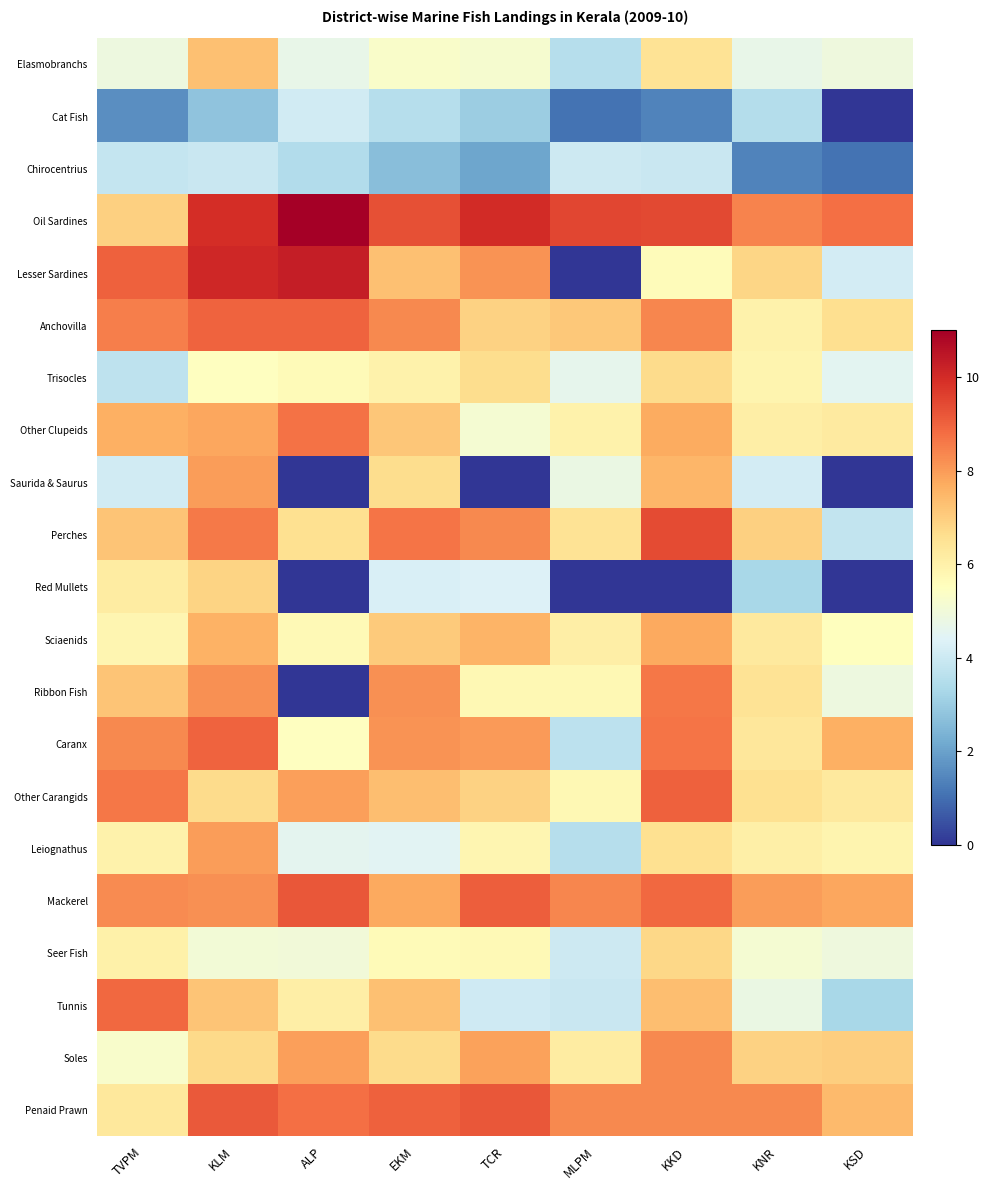

Reading right to left, list all the values displayed in this chart.

Elasmobranchs: KSD=4.9	KNR=4.7	KKD=6.5	MLPM=3.6	TCR=5.2	EKM=5.3	ALP=4.7	KLM=7.3	TVPM=4.9
Cat Fish: KSD=0.0	KNR=3.5	KKD=1.4	MLPM=1.1	TCR=3.0	EKM=3.6	ALP=4.1	KLM=2.8	TVPM=1.6
Chirocentrius: KSD=1.1	KNR=1.4	KKD=3.9	MLPM=4.0	TCR=2.1	EKM=2.6	ALP=3.5	KLM=3.9	TVPM=3.9
Oil Sardines: KSD=8.7	KNR=8.4	KKD=9.4	MLPM=9.5	TCR=10.0	EKM=9.3	ALP=11.0	KLM=10.0	TVPM=7.0
Lesser Sardines: KSD=4.1	KNR=6.8	KKD=5.6	MLPM=0.0	TCR=8.2	EKM=7.3	ALP=10.3	KLM=10.1	TVPM=9.0
Anchovilla: KSD=6.6	KNR=6.0	KKD=8.4	MLPM=7.1	TCR=6.9	EKM=8.3	ALP=9.0	KLM=9.0	TVPM=8.5
Trisocles: KSD=4.5	KNR=5.9	KKD=6.7	MLPM=4.6	TCR=6.7	EKM=6.0	ALP=5.7	KLM=5.5	TVPM=3.7
Other Clupeids: KSD=6.2	KNR=6.1	KKD=7.7	MLPM=6.0	TCR=5.1	EKM=7.2	ALP=8.7	KLM=7.8	TVPM=7.6
Saurida & Saurus: KSD=0.0	KNR=4.2	KKD=7.5	MLPM=4.8	TCR=0.0	EKM=6.7	ALP=0.0	KLM=8.0	TVPM=4.1
Perches: KSD=3.8	KNR=7.0	KKD=9.4	MLPM=6.5	TCR=8.3	EKM=8.7	ALP=6.5	KLM=8.6	TVPM=7.2
Red Mullets: KSD=0.0	KNR=3.3	KKD=0.0	MLPM=0.0	TCR=4.4	EKM=4.3	ALP=0.0	KLM=6.9	TVPM=6.2
Sciaenids: KSD=5.5	KNR=6.2	KKD=7.8	MLPM=6.1	TCR=7.5	EKM=7.1	ALP=5.7	KLM=7.6	TVPM=5.8
Ribbon Fish: KSD=4.9	KNR=6.5	KKD=8.6	MLPM=5.8	TCR=5.7	EKM=8.2	ALP=0.0	KLM=8.2	TVPM=7.2
Caranx: KSD=7.7	KNR=6.3	KKD=8.7	MLPM=3.7	TCR=8.0	EKM=8.1	ALP=5.5	KLM=9.0	TVPM=8.3
Other Carangids: KSD=6.2	KNR=6.6	KKD=9.0	MLPM=5.7	TCR=6.9	EKM=7.4	ALP=7.9	KLM=6.7	TVPM=8.6
Leiognathus: KSD=5.9	KNR=6.1	KKD=6.5	MLPM=3.6	TCR=5.8	EKM=4.5	ALP=4.6	KLM=8.0	TVPM=6.0
Mackerel: KSD=7.8	KNR=8.0	KKD=8.9	MLPM=8.4	TCR=9.1	EKM=7.8	ALP=9.2	KLM=8.2	TVPM=8.3
Seer Fish: KSD=4.9	KNR=5.1	KKD=6.8	MLPM=4.0	TCR=5.7	EKM=5.6	ALP=5.0	KLM=5.1	TVPM=6.0
Tunnis: KSD=3.3	KNR=4.8	KKD=7.3	MLPM=3.9	TCR=4.1	EKM=7.3	ALP=6.1	KLM=7.2	TVPM=8.9
Soles: KSD=7.0	KNR=6.9	KKD=8.3	MLPM=6.2	TCR=7.9	EKM=6.7	ALP=7.9	KLM=6.7	TVPM=5.3
Penaid Prawn: KSD=7.4	KNR=8.3	KKD=8.3	MLPM=8.3	TCR=9.2	EKM=9.0	ALP=8.7	KLM=9.1	TVPM=6.3